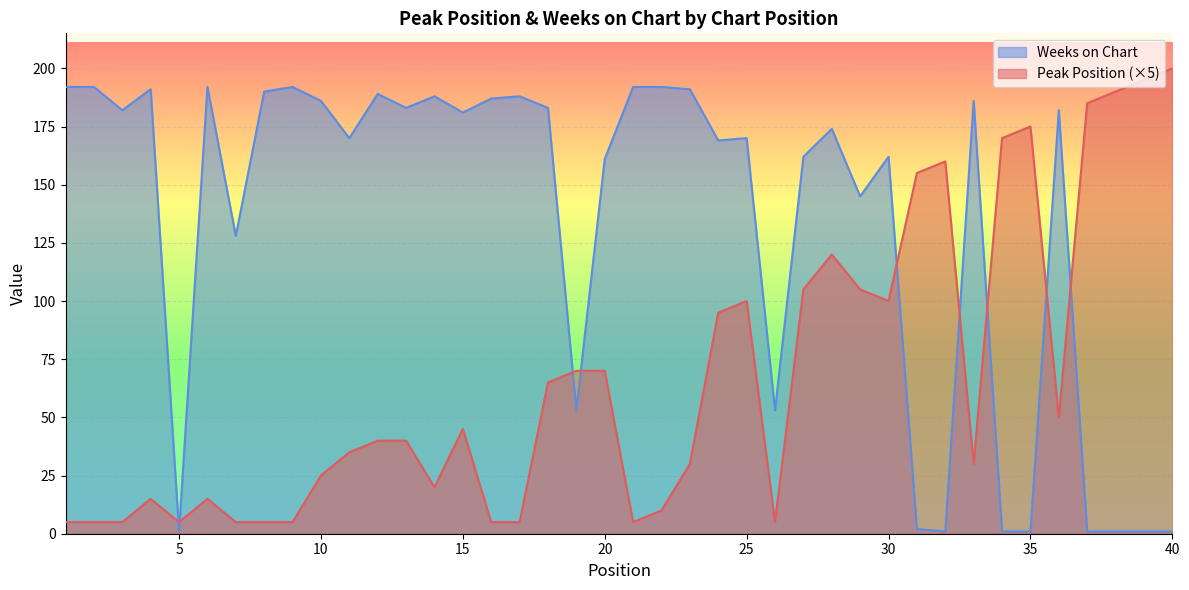

How many values in the Weeks on Chart series are below 181?

20